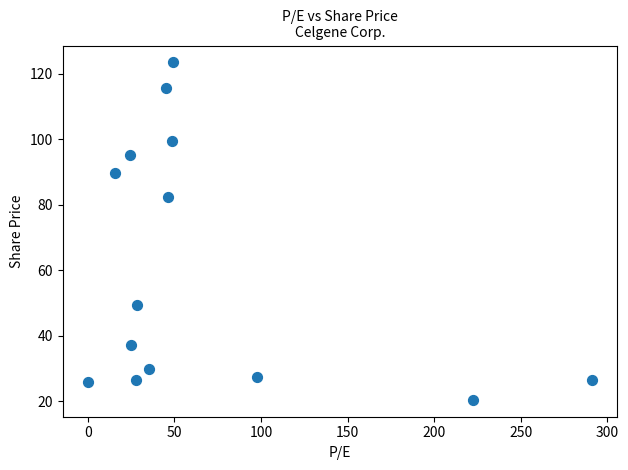

What is the range of X values (max minus min)?

291.1